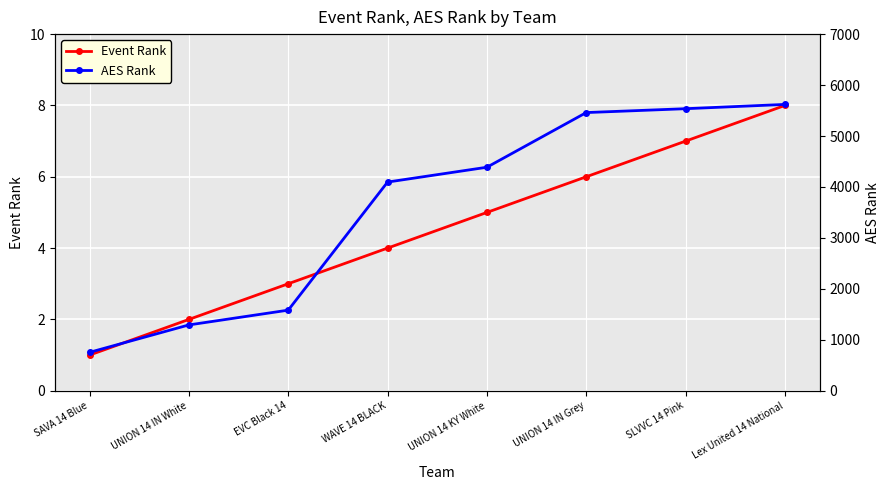

True or false: Event Rank and AES Rank intersect in this chart.

False